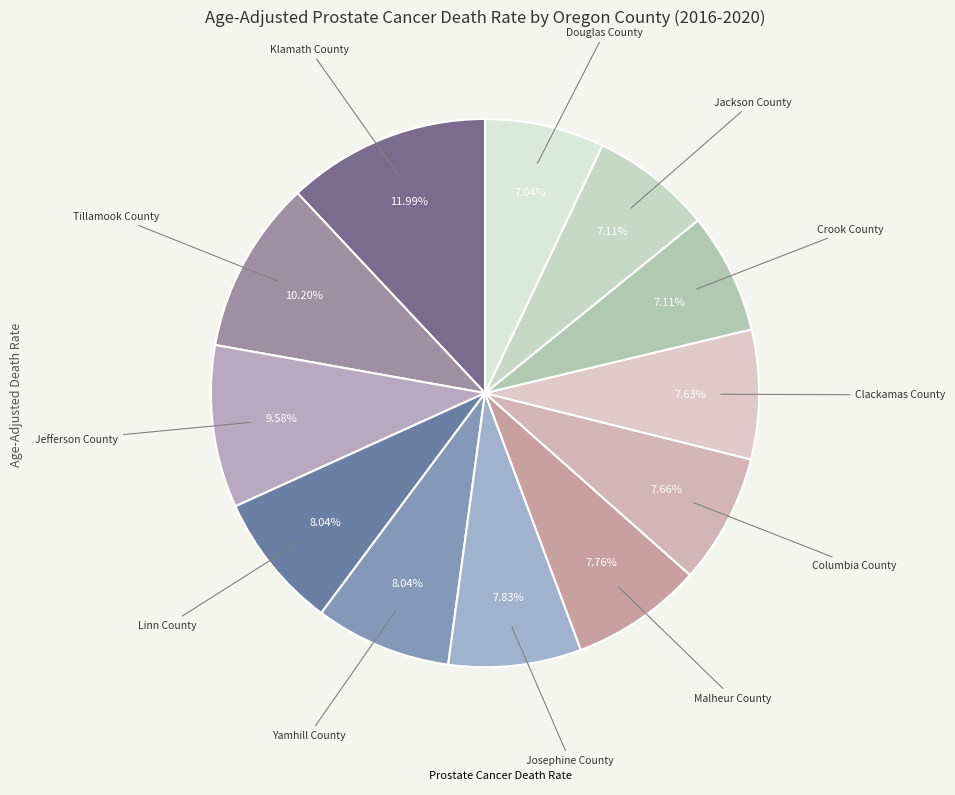

To the nearest percent, what is the average slice percentage?

8%